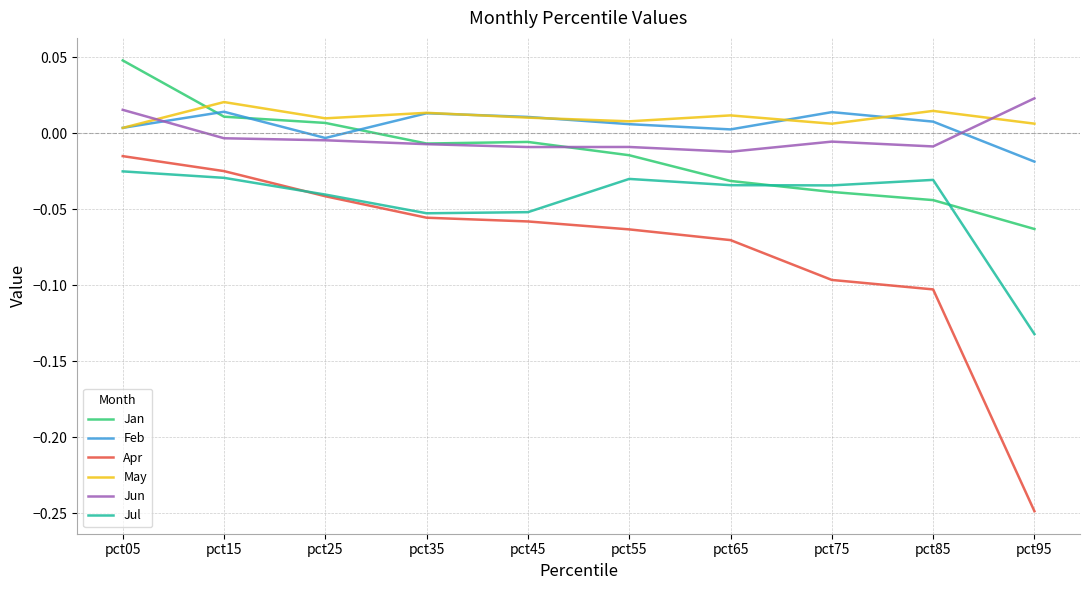

How many lines are shown in the chart?

6